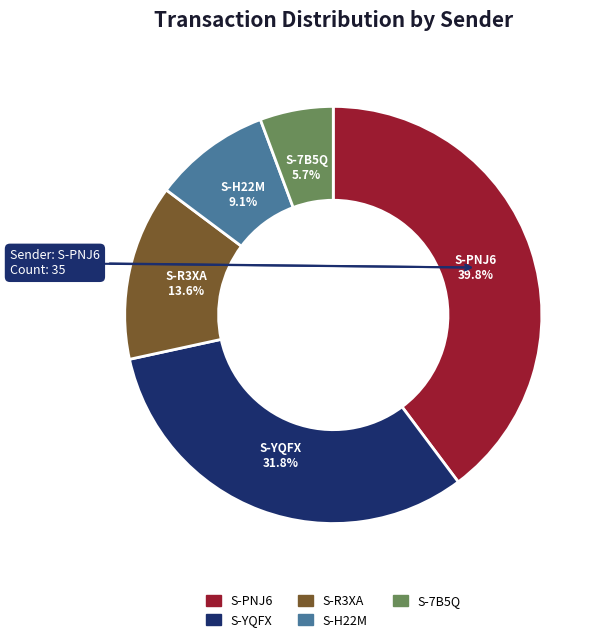

Is there any slice that represents more than half of the pie?

No